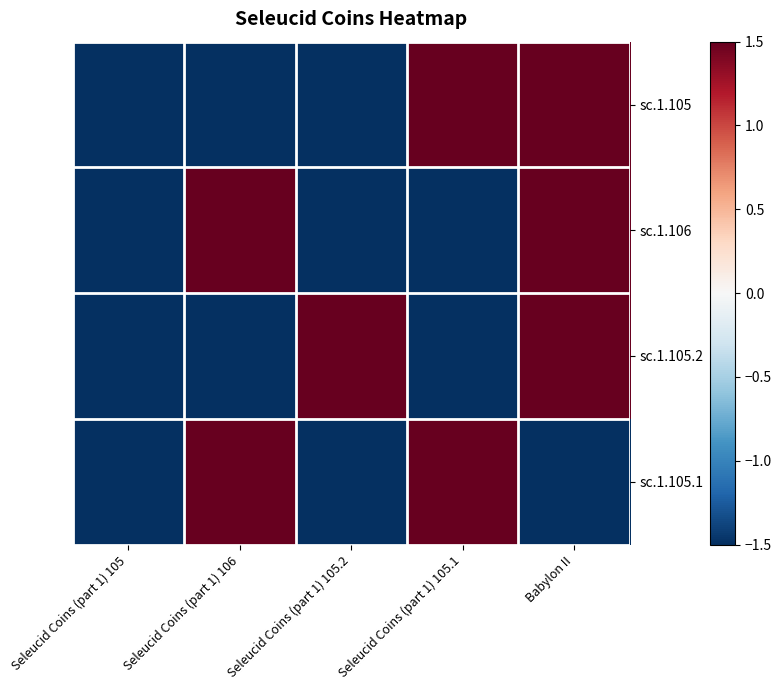

Which series has the largest total across all categories?

sc.1.105